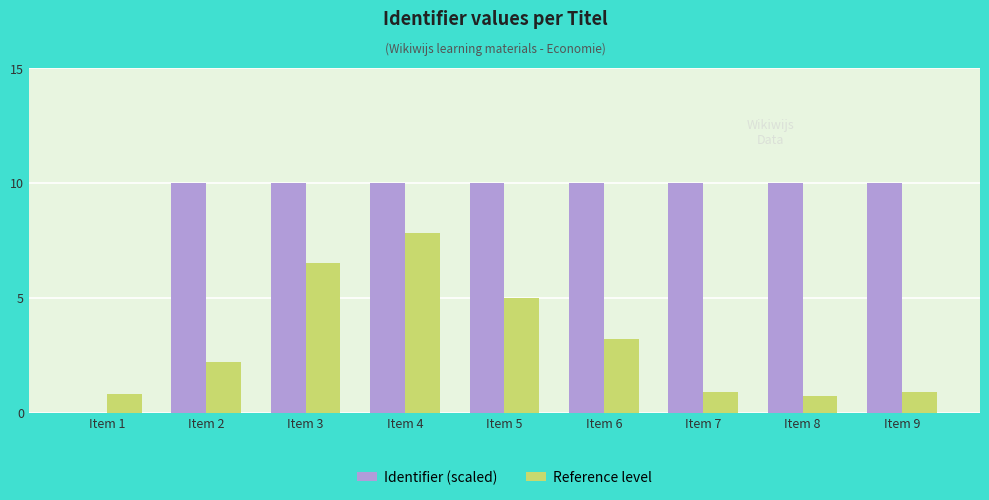

Where is Reference level nearest to the value 4?

Item 6